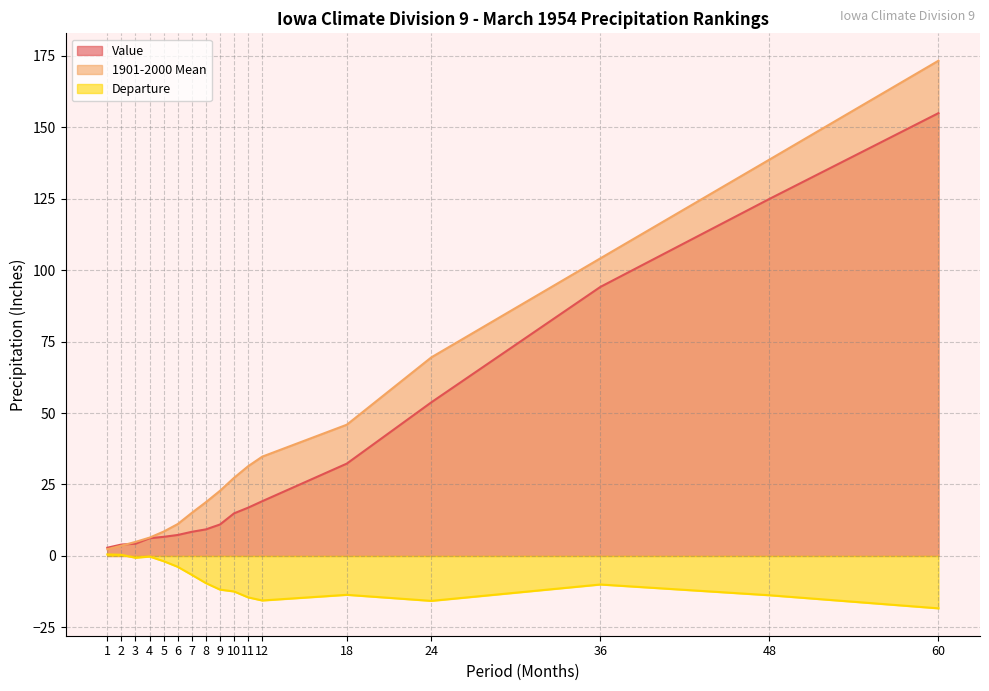

Rank the series by their average value, from highest to lowest.

1901-2000 Mean, Value, Departure